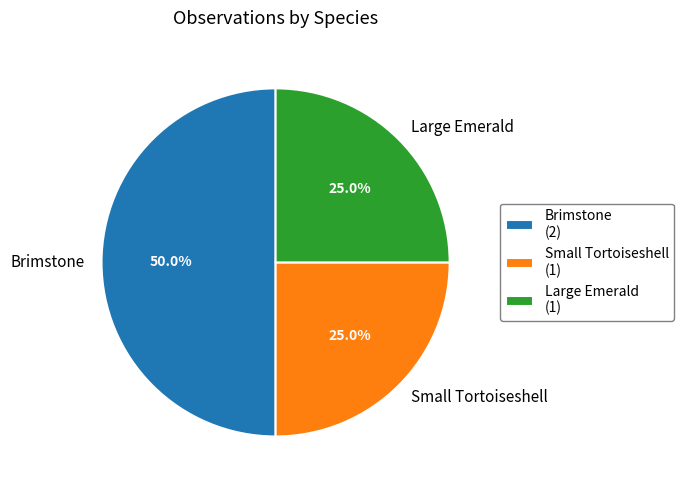

How much of the chart is everything except Small Tortoiseshell?

75.0%